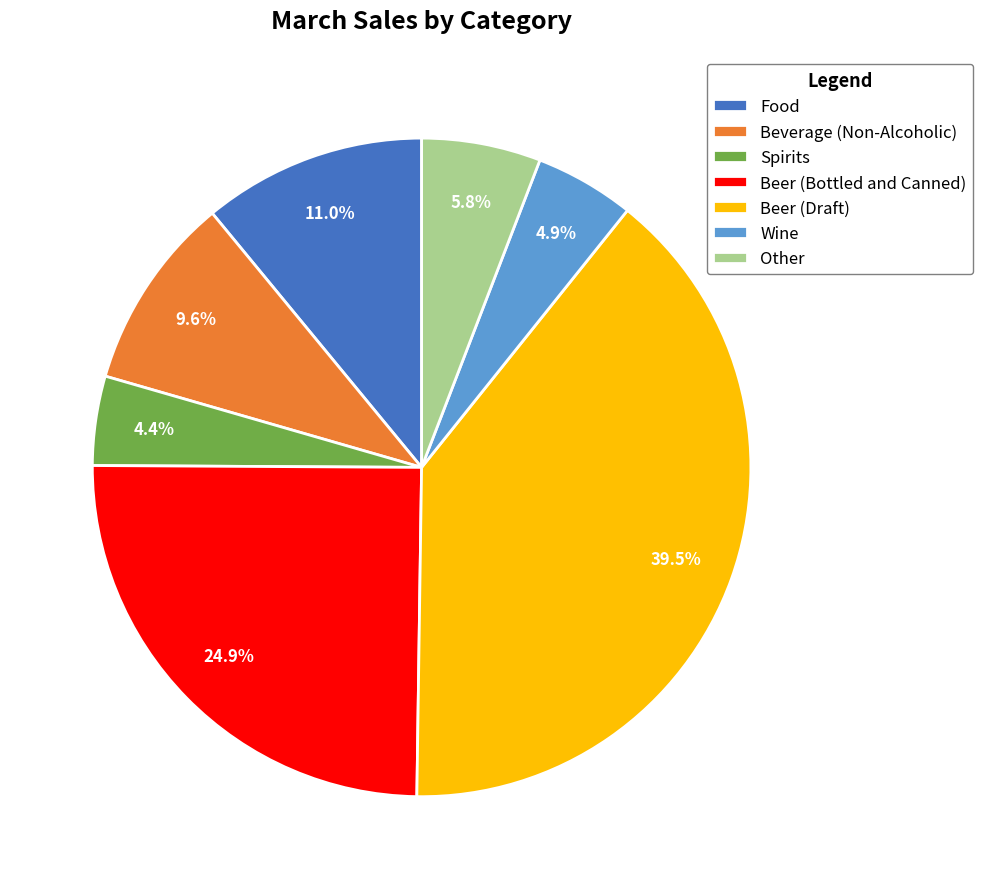

To the nearest percent, what is the difference between the largest and smallest slice percentages?

35%